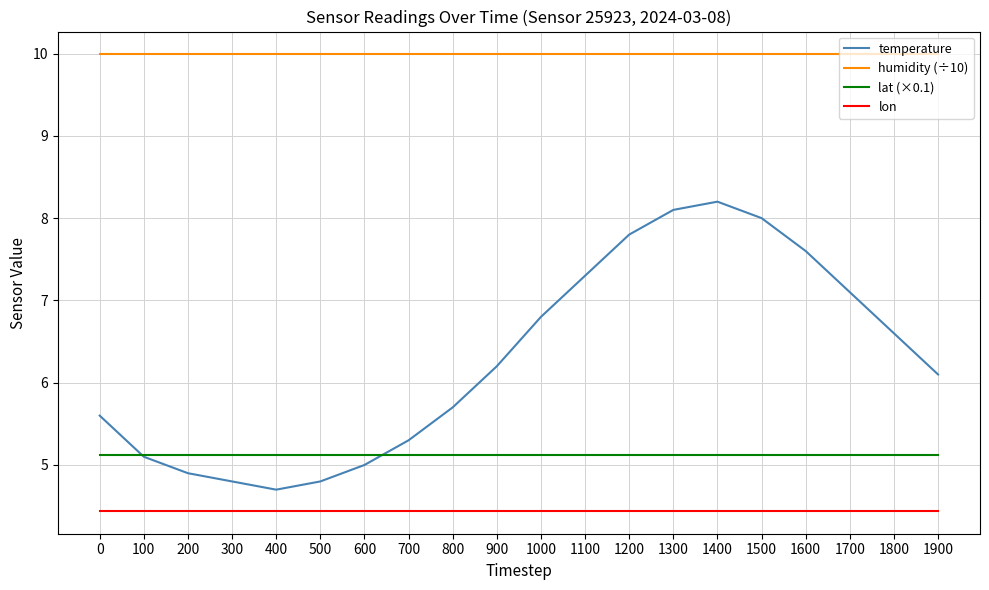

What is the smallest value displayed?

4.4